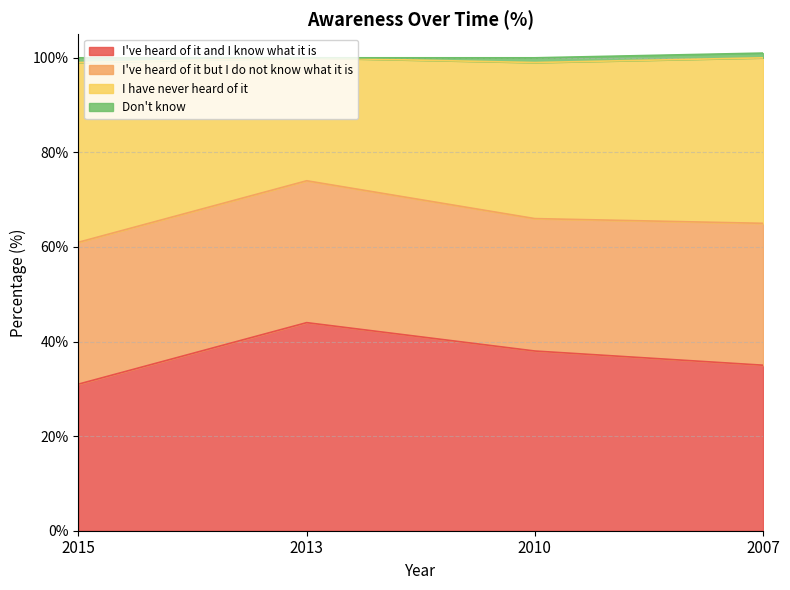

What is the minimum value for I've heard of it and I know what it is?

31